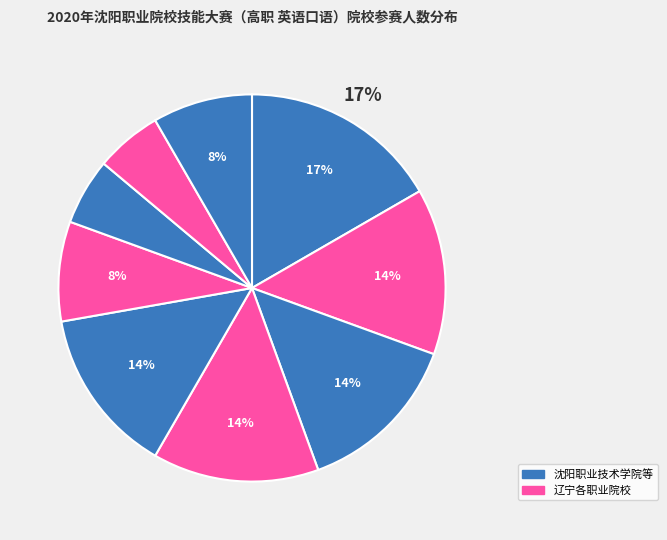

To the nearest percent, what is the difference between the largest and smallest slice percentages?

11%